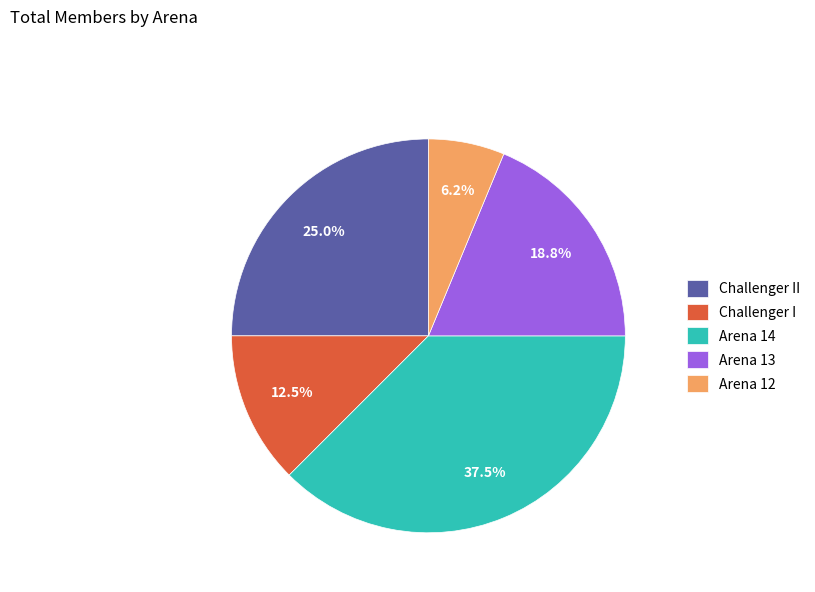

Rank the categories by value from lowest to highest.

Arena 12, Challenger I, Arena 13, Challenger II, Arena 14